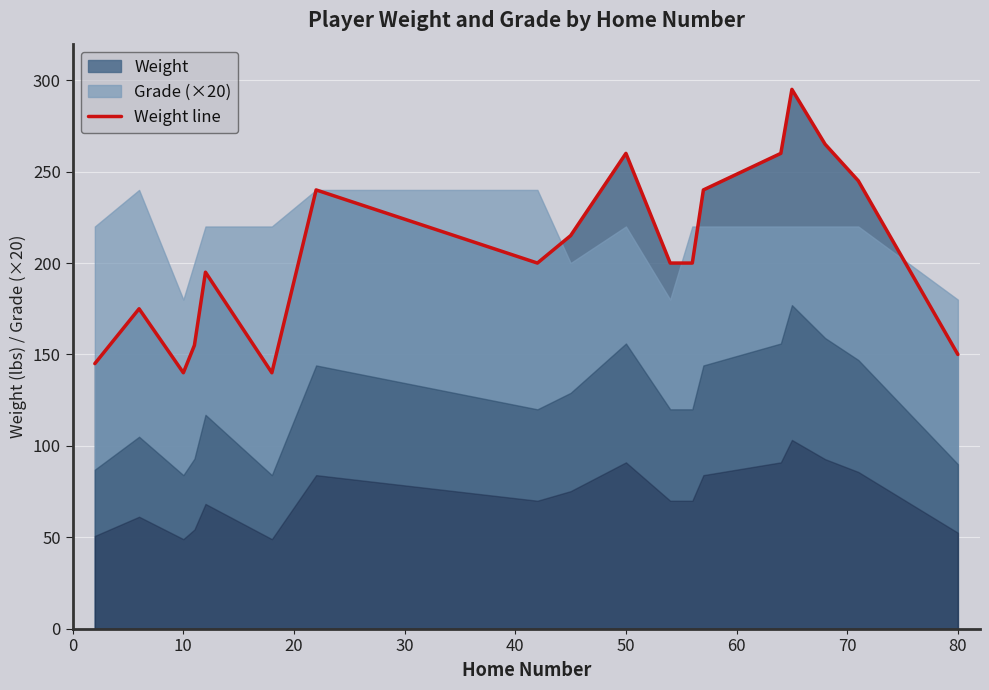

True or false: Weight line has a value of 260 at 50.

True